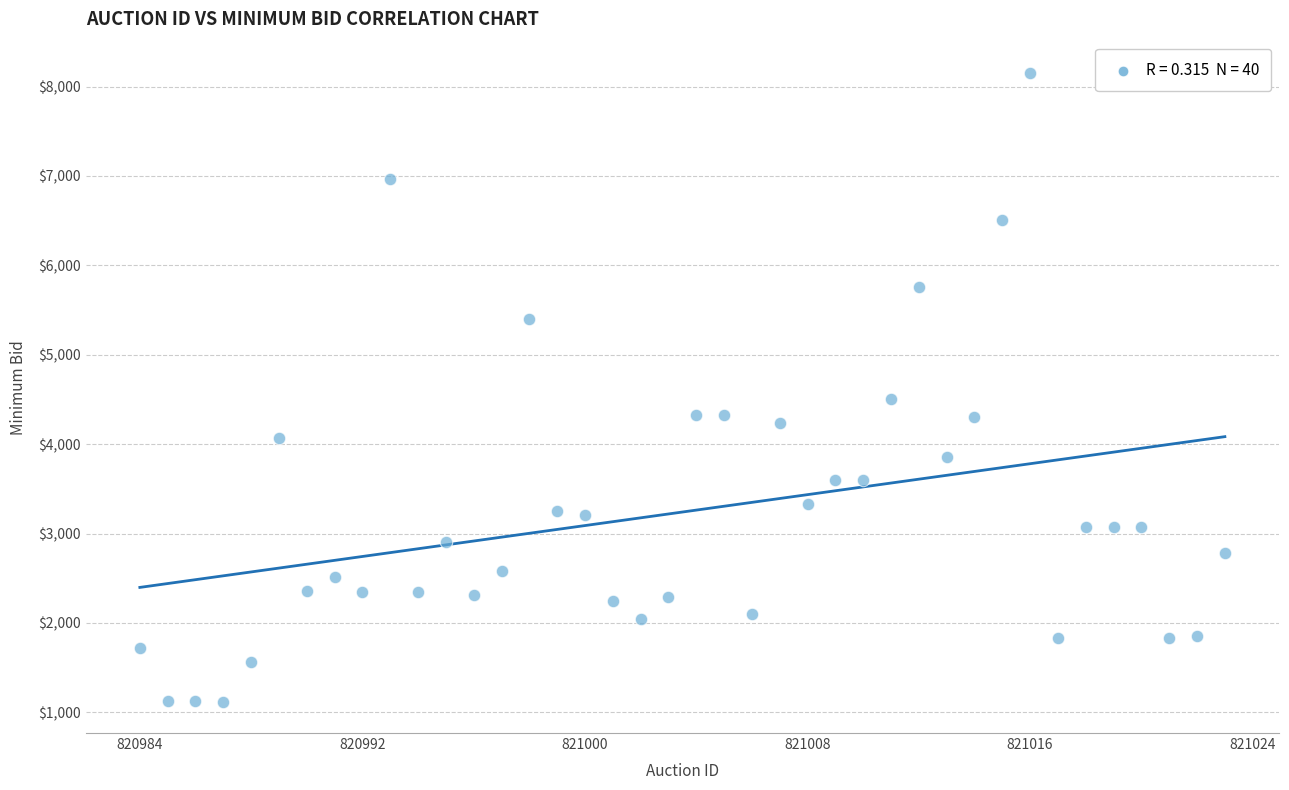

What is the range of X values (max minus min)?

39